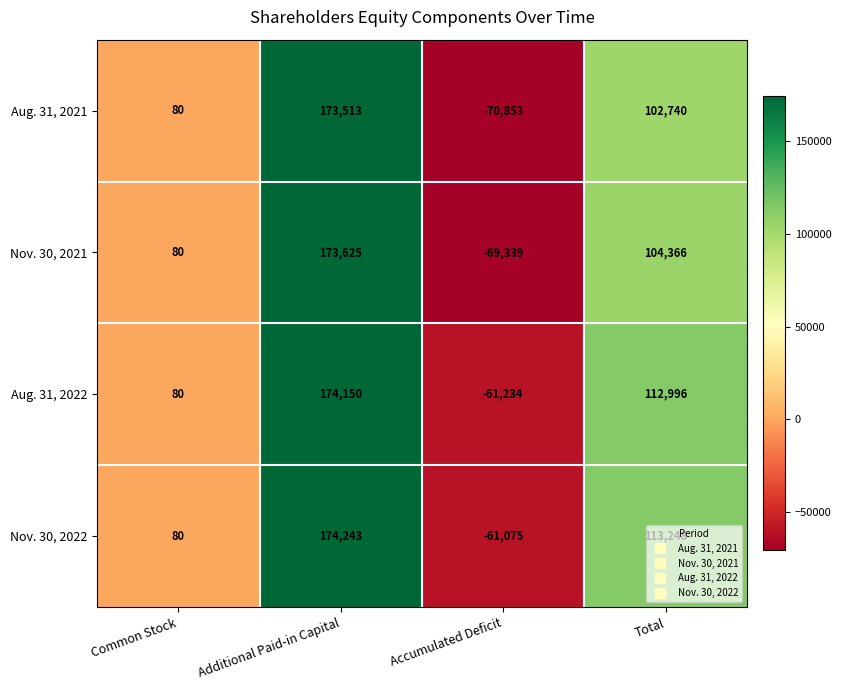

True or false: Nov. 30, 2022 has a value of 113248 at Total.

True